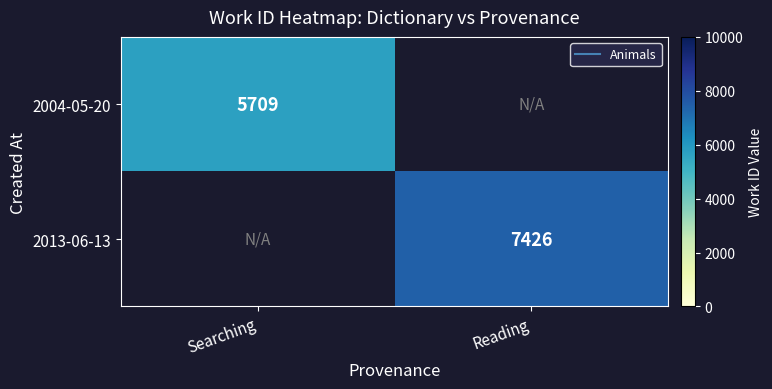

Is it true that 2013-06-13 equals 2394.9 at Reading?

False